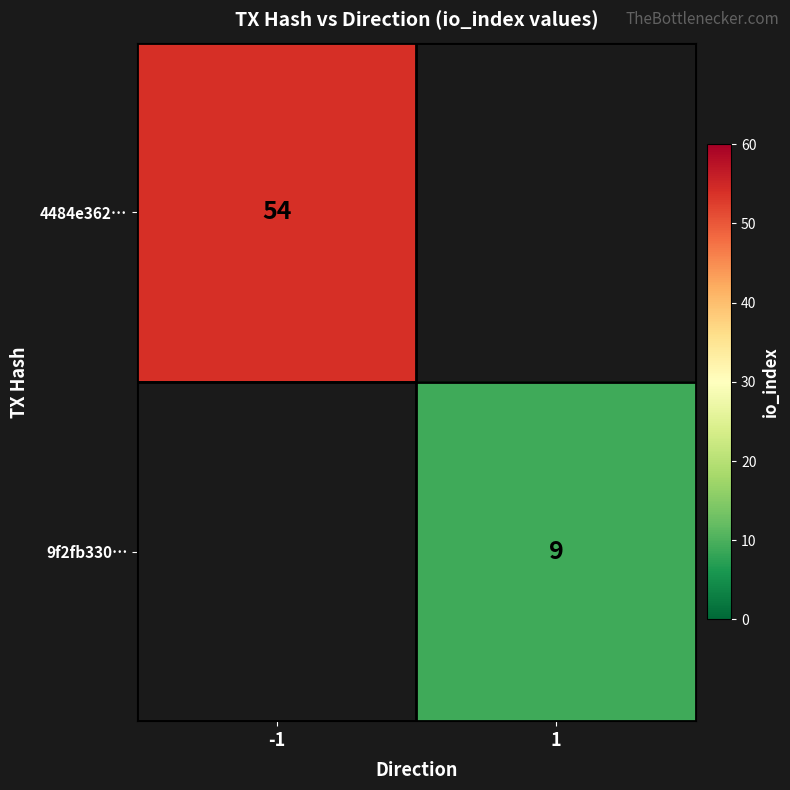

Is the value of 4484e362… at -1 greater than the value of 9f2fb330… at 1?

Yes